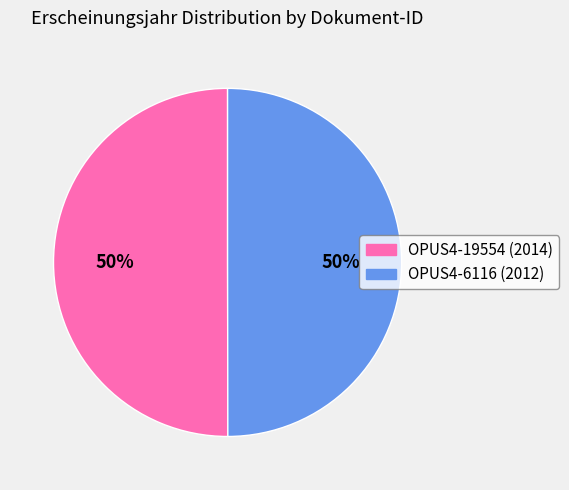

Approximately how many times larger is the value at OPUS4-6116 (2012) compared to OPUS4-19554 (2014)?

1.0